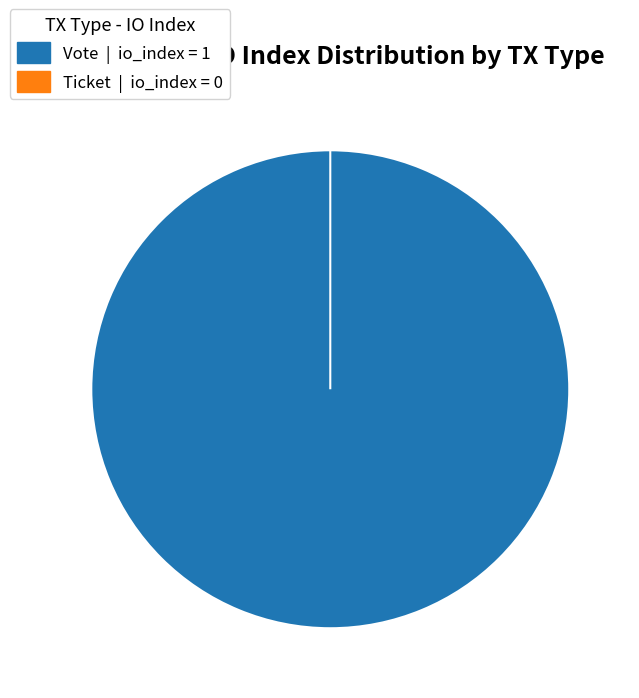

What is the smallest slice in the pie chart?

Ticket (io_index=0)